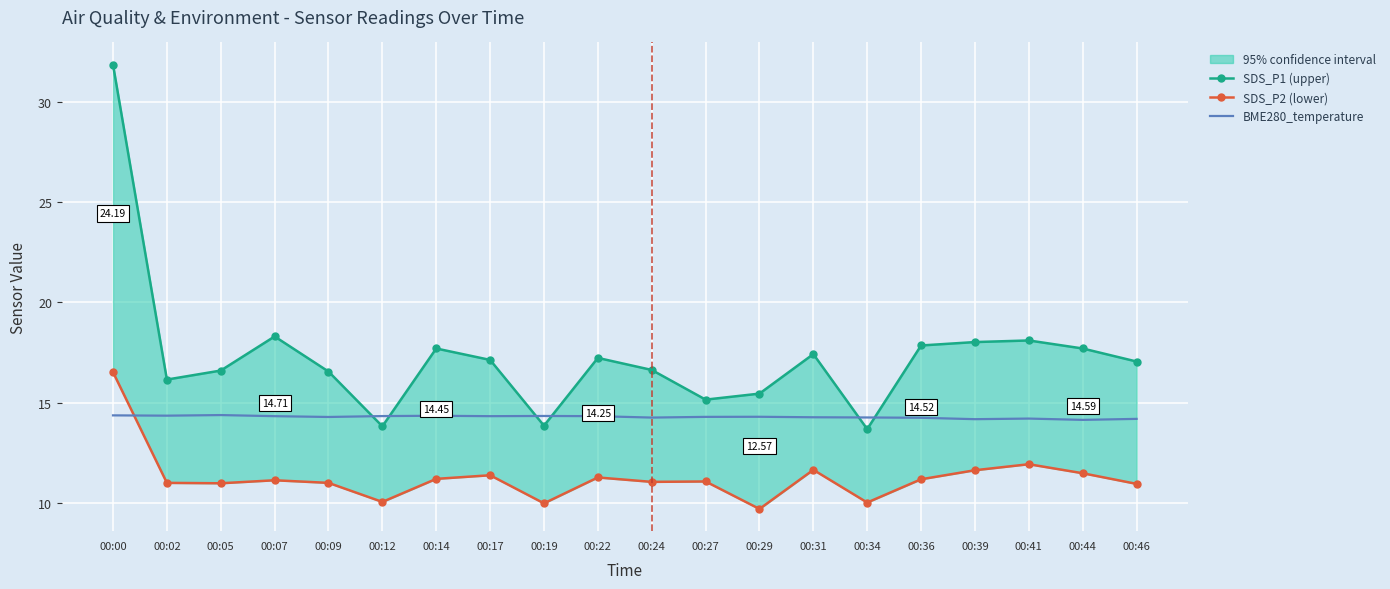

True or false: SDS_P1 (upper) has more than 1 interior local peaks.

True